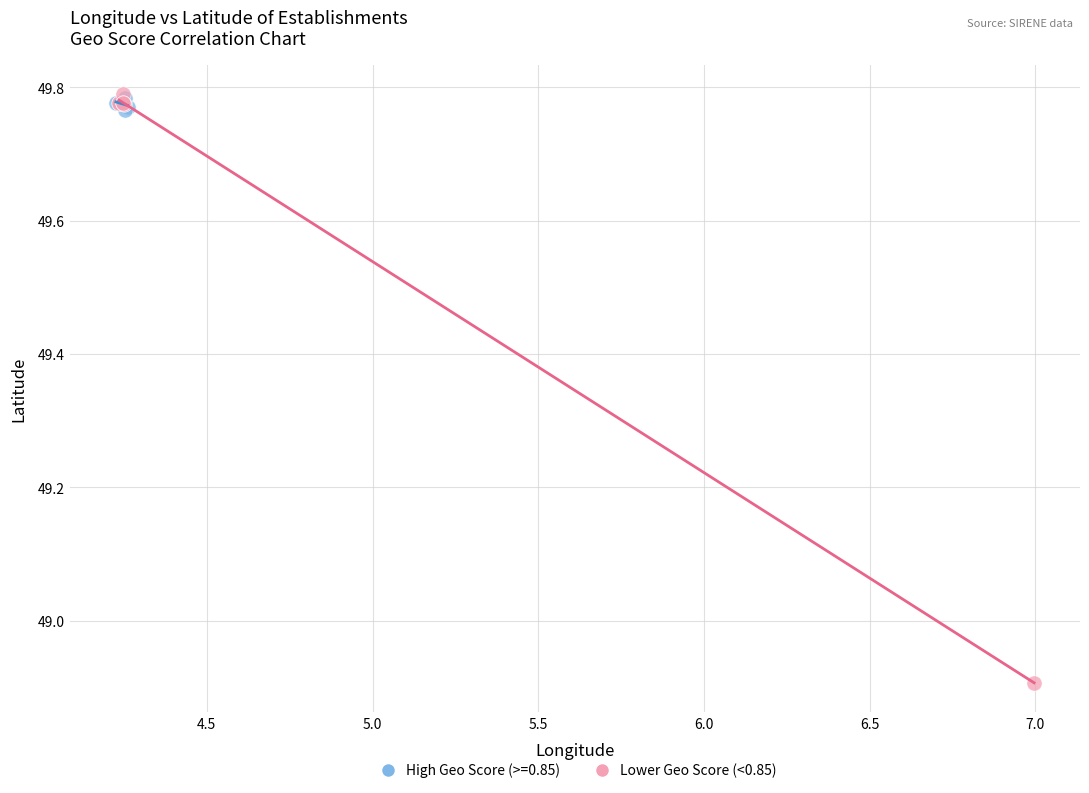

Which series has the widest spread of Y values?

Lower Geo Score (<0.85)